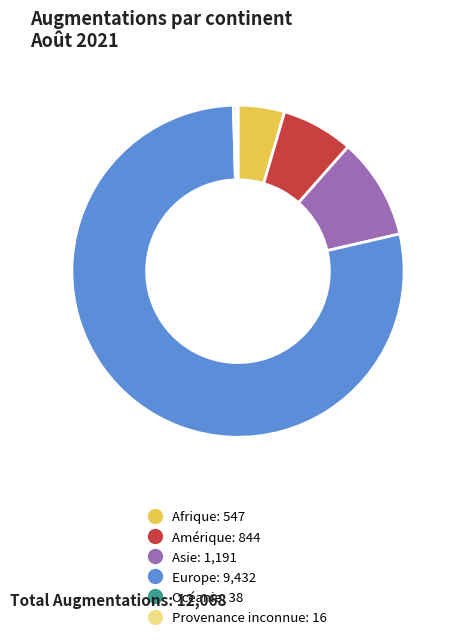

Which category has the biggest portion of the pie?

Europe